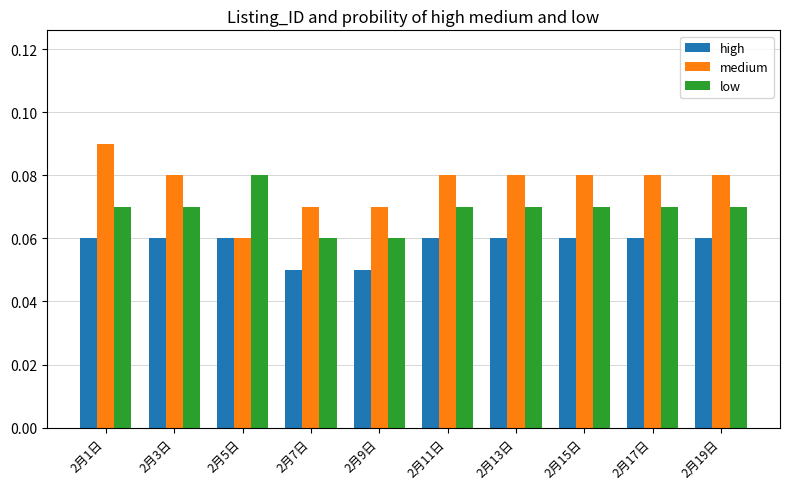

How many high values are between 0 and 1?

10